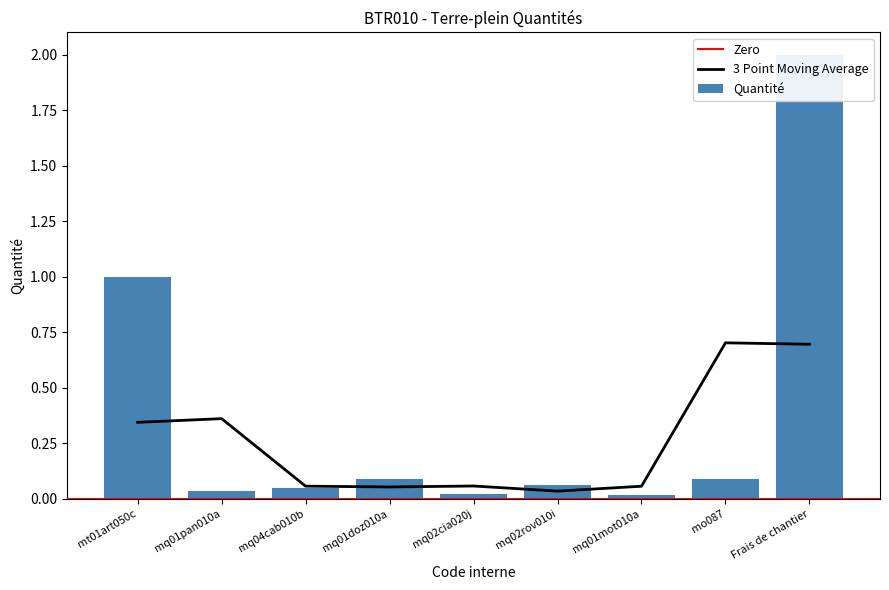

What is the label of the 6th bar from the right?

mq01doz010a